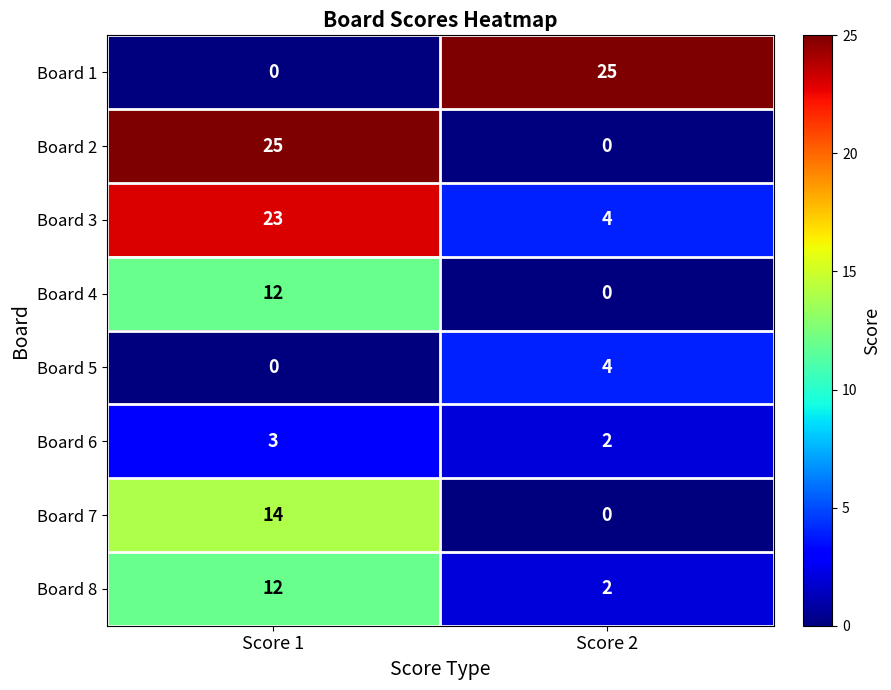

Which series has the largest total across all categories?

Board 3